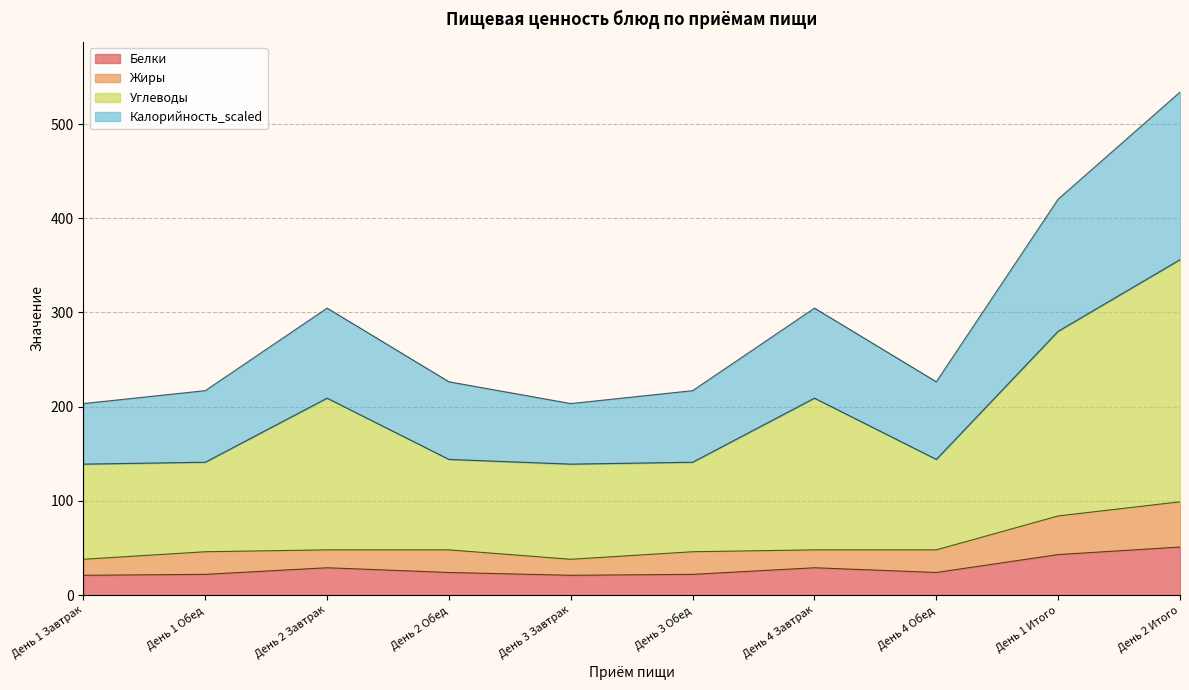

True or false: Углеводы and Калорийность_scaled cross at least once.

False